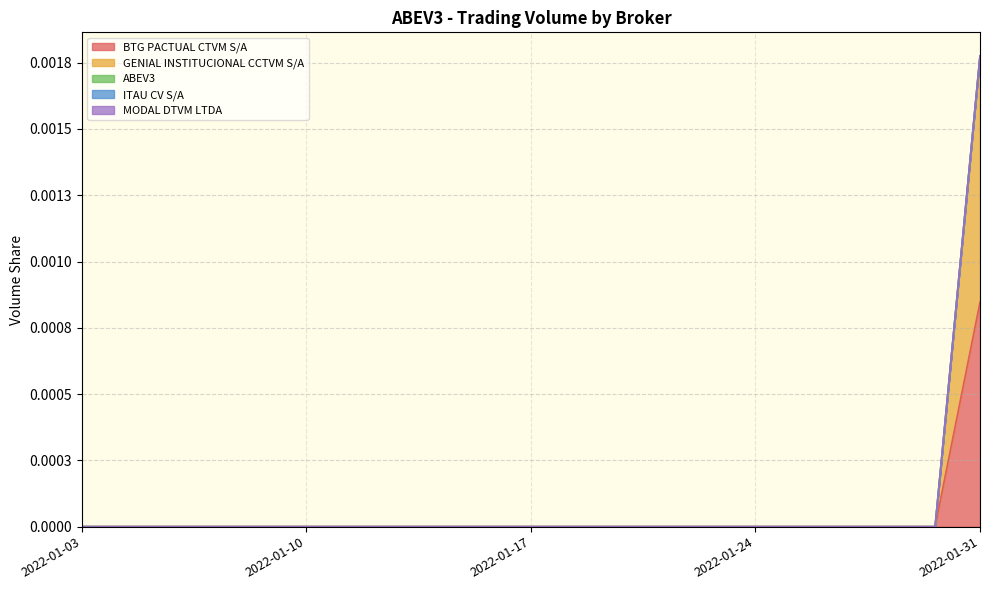

Which category has the highest value across all series?

2022-01-31